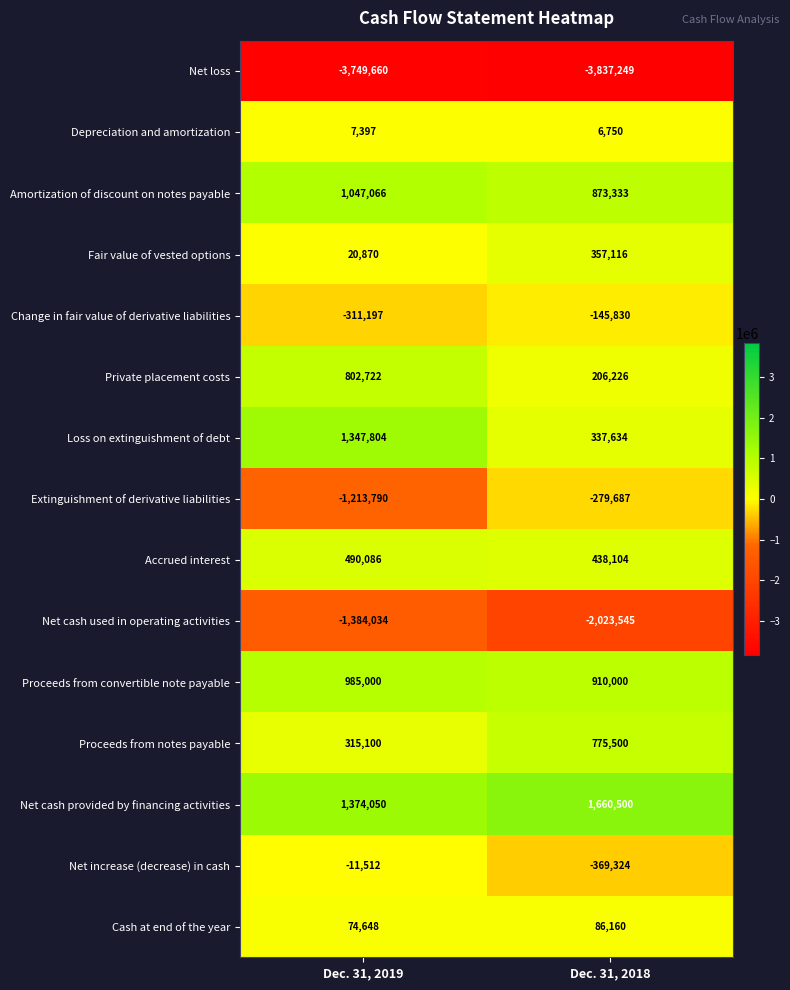

What is the greatest value displayed?

1660500